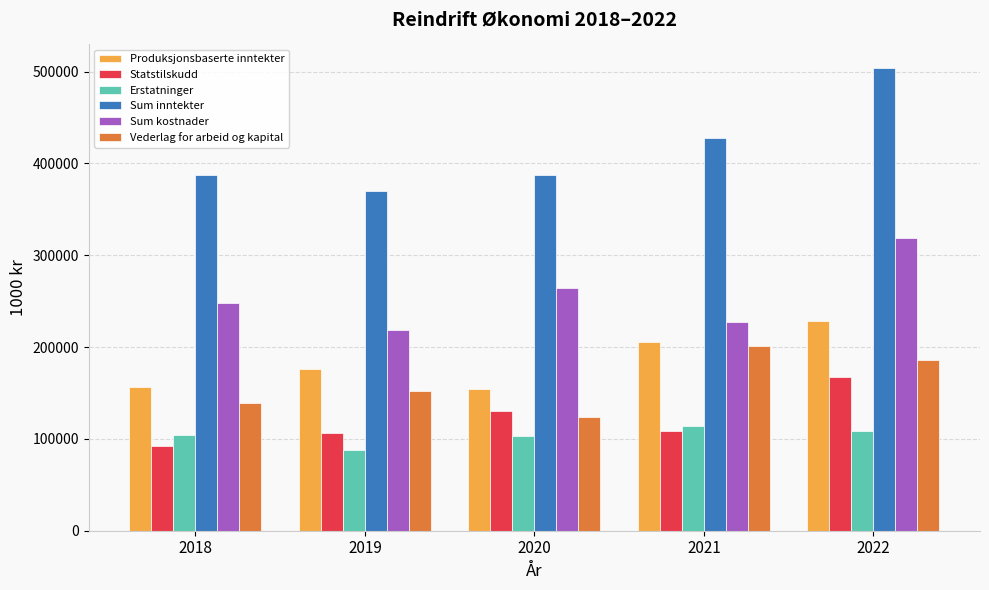

List the series in order of their peak value, highest first.

Sum inntekter, Sum kostnader, Produksjonsbaserte inntekter, Vederlag for arbeid og kapital, Statstilskudd, Erstatninger